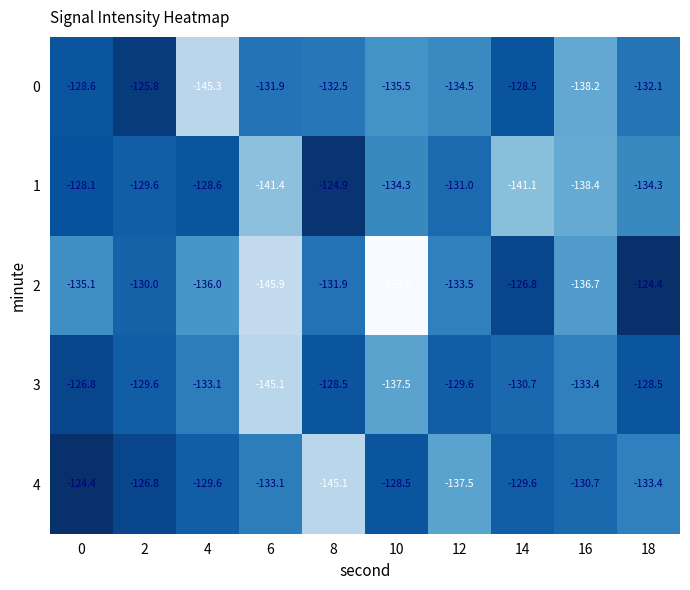

Which category has the lowest value in the 1 series?

6